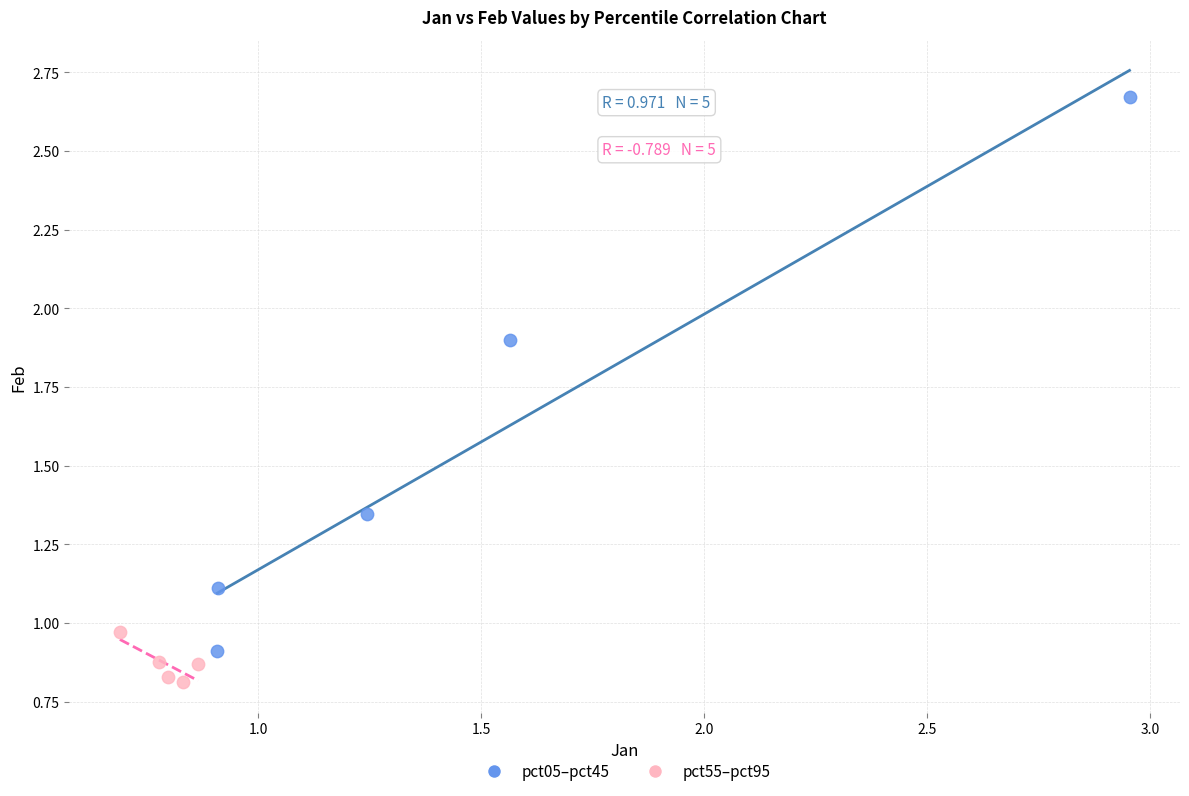

What are all the series names shown in the legend?

pct05–pct45, pct55–pct95